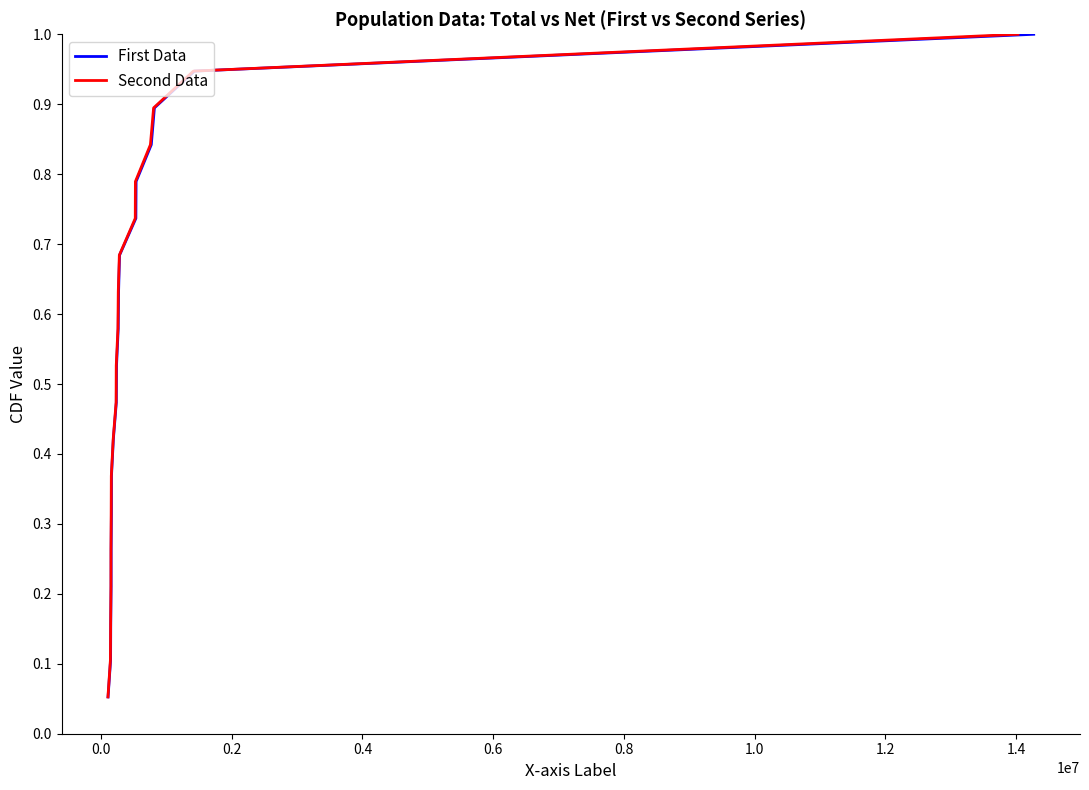

How many data points does each series have?

19